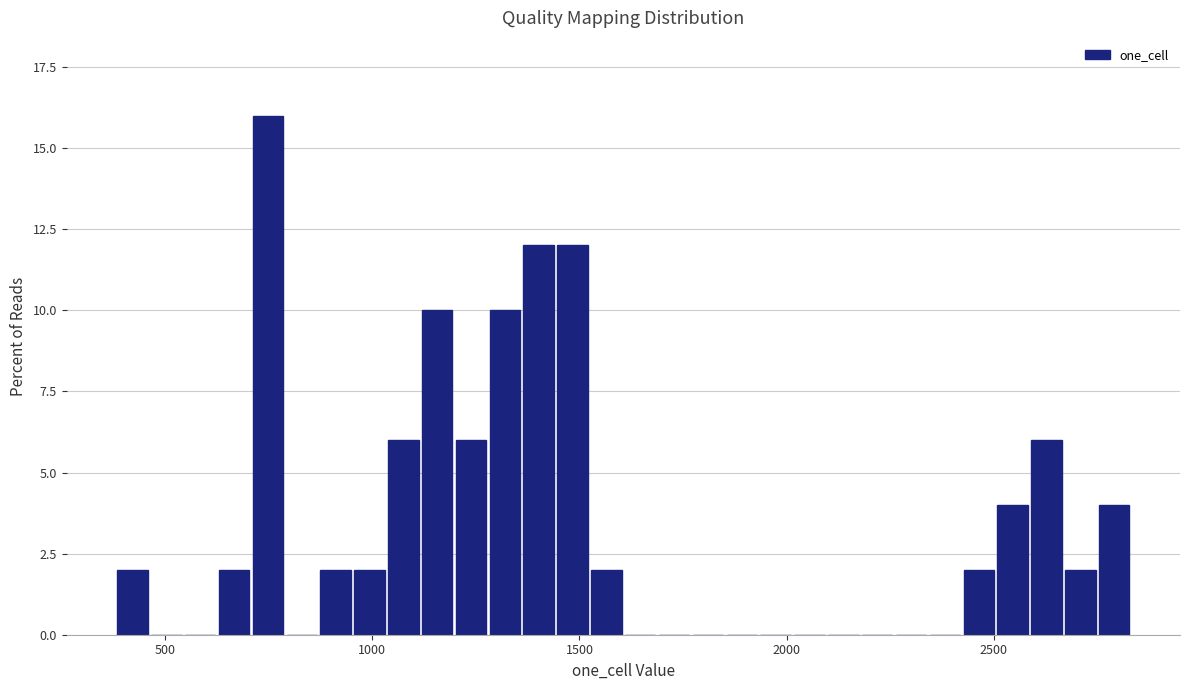

Read against the x-axis, roughly where is the centre of the tallest bar?

750